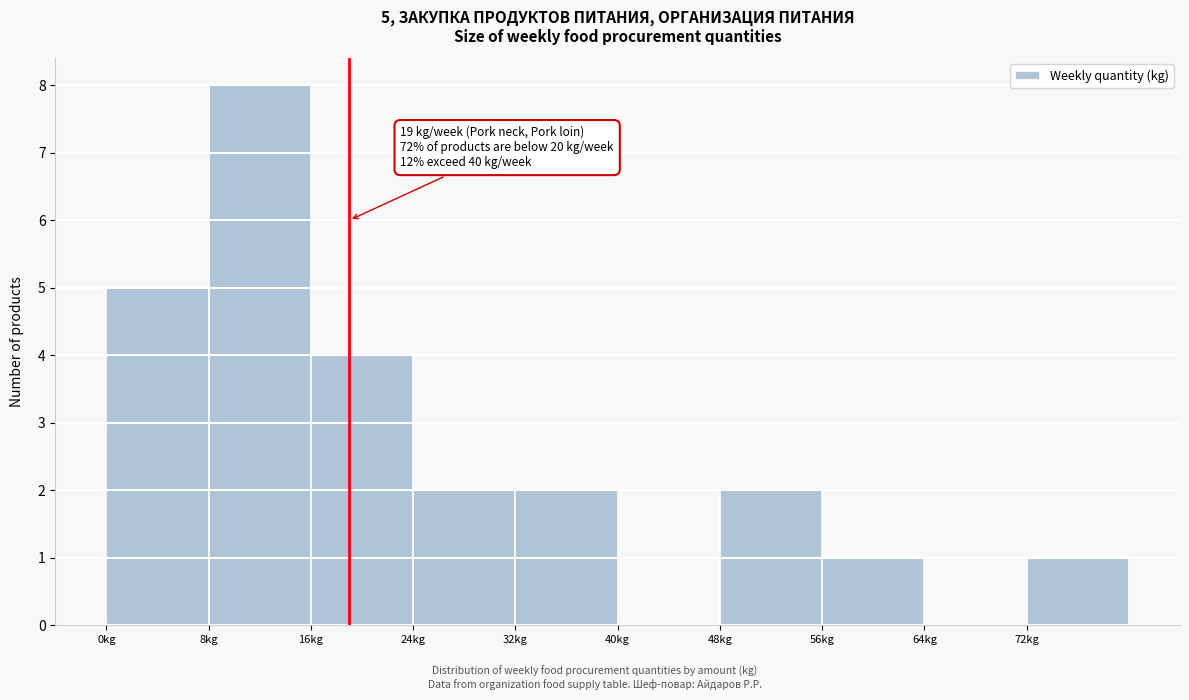

Over which range of the x-axis is the bar tallest?

8 to 16